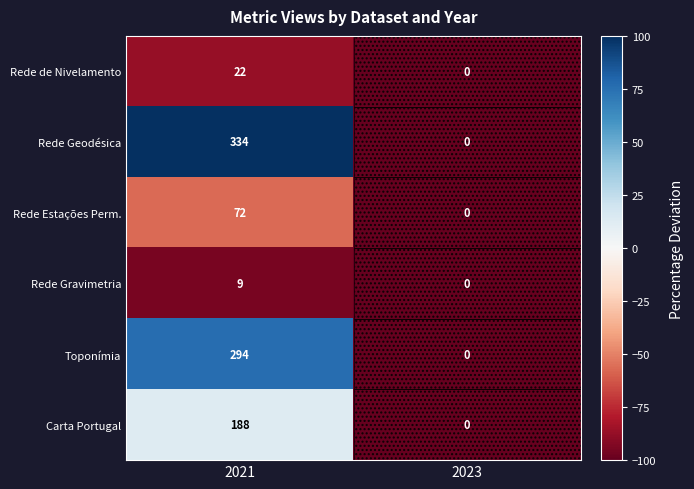

At how many categories does at least one series exceed 50?

1